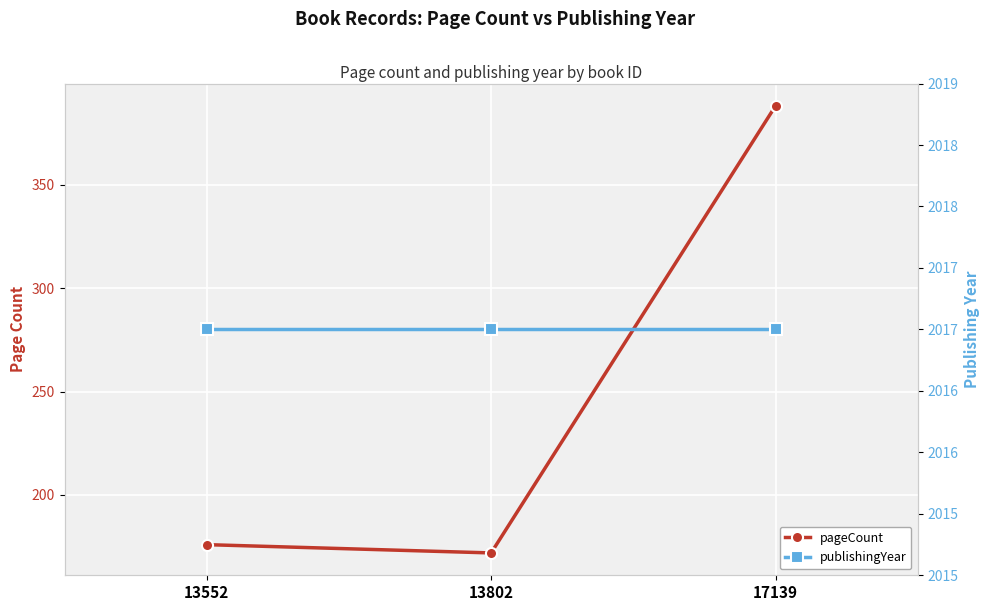

Count the number of categories in the chart.

3